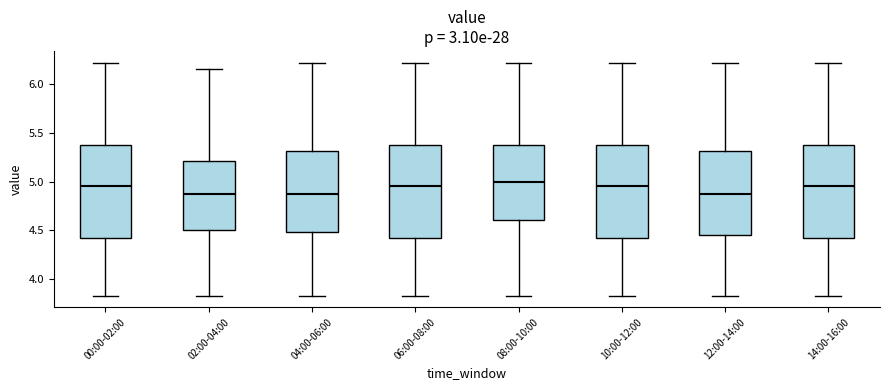

Where is the lower edge of the box for 08:00-10:00 on the y-axis? The values are not printed on the chart, so give them approximately, as read against the axis.

4.60